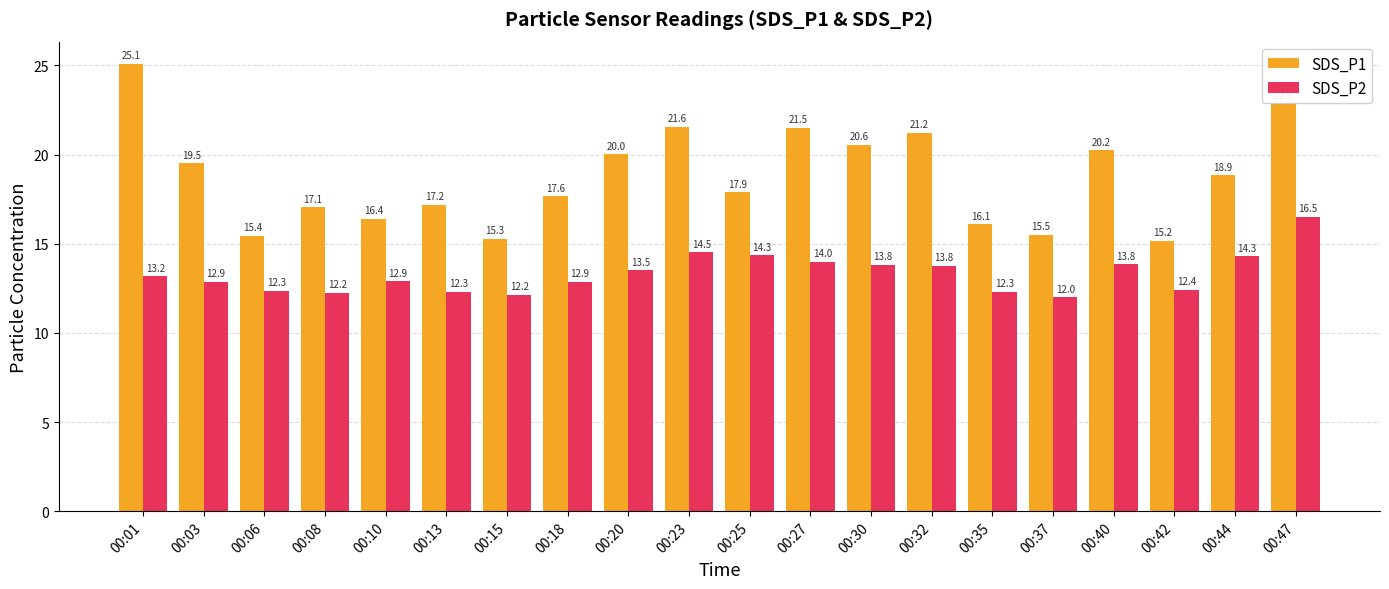

List the labels in order of SDS_P1 value, largest first.

00:01, 00:47, 00:23, 00:27, 00:32, 00:30, 00:40, 00:20, 00:03, 00:44, 00:25, 00:18, 00:13, 00:08, 00:10, 00:35, 00:37, 00:06, 00:15, 00:42